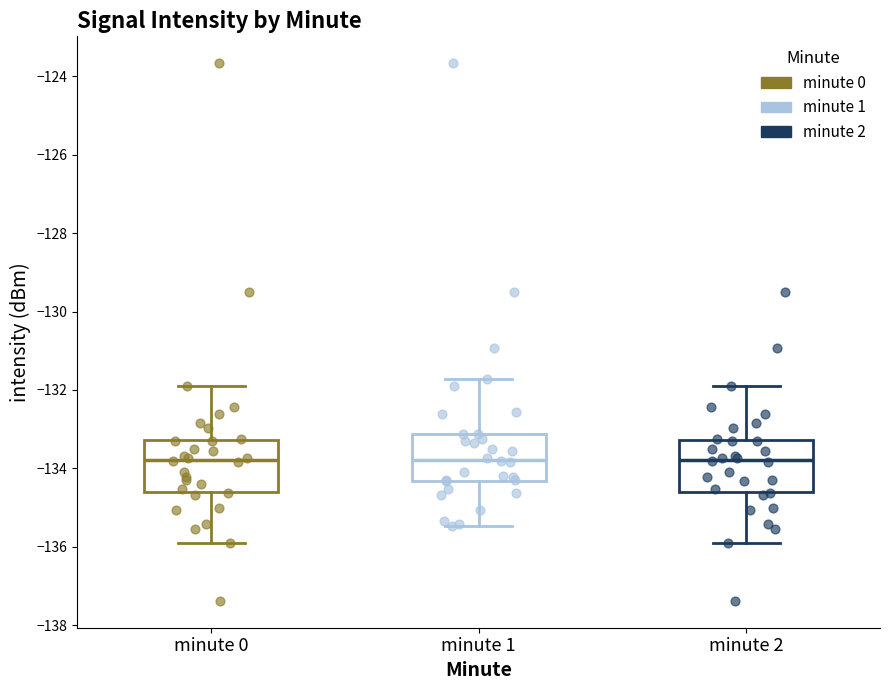

Where does the median line of the box for minute 2 sit on the y-axis? The values are not printed on the chart, so give them approximately, as read against the axis.

-133.8